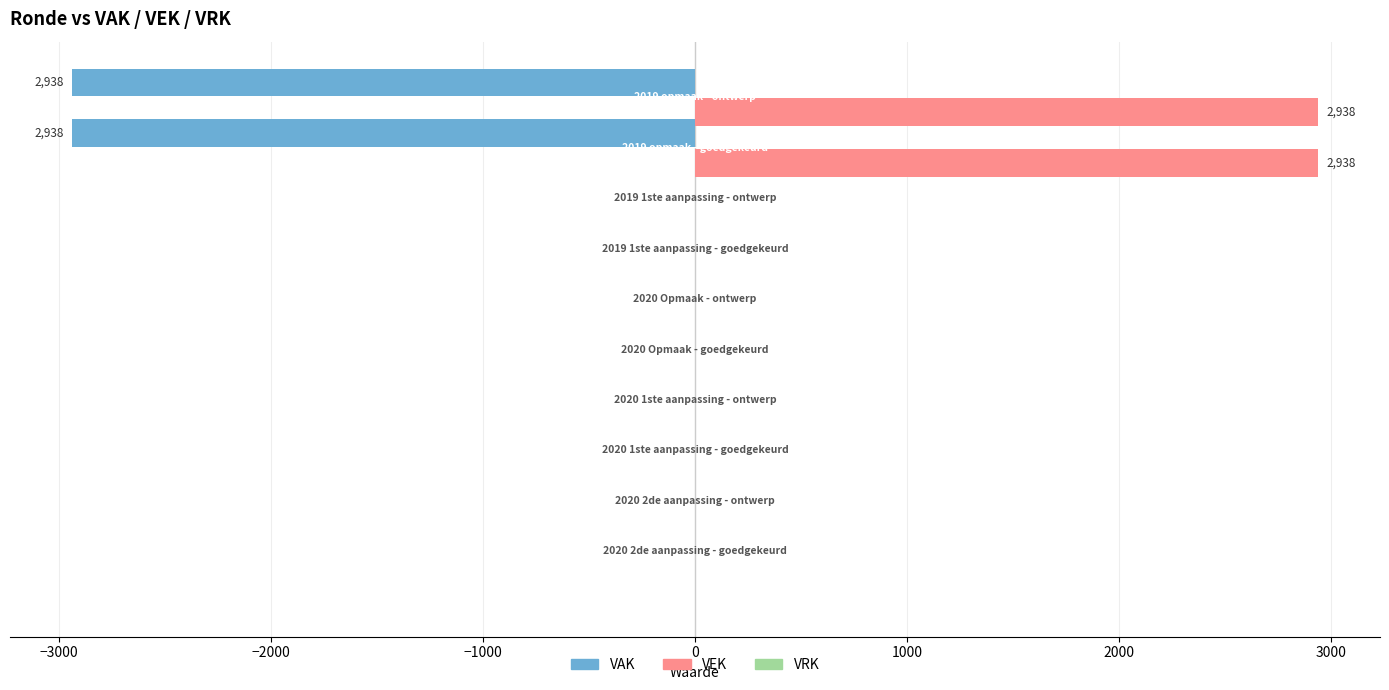

Which series has the largest total across all categories?

VEK